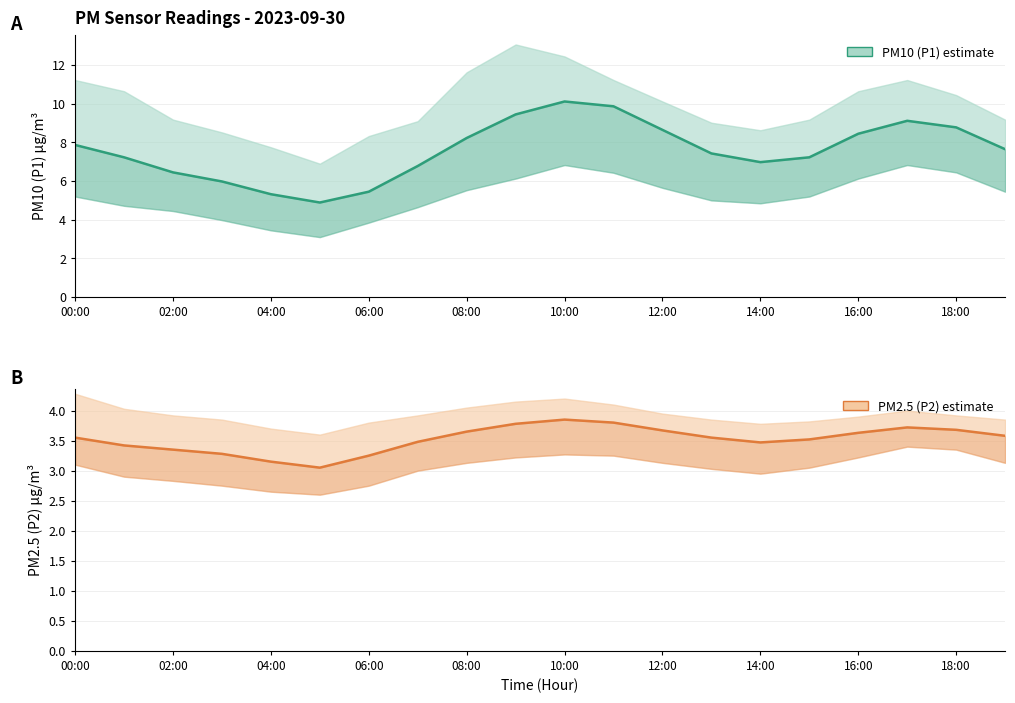

Count the number of data series in this chart.

2